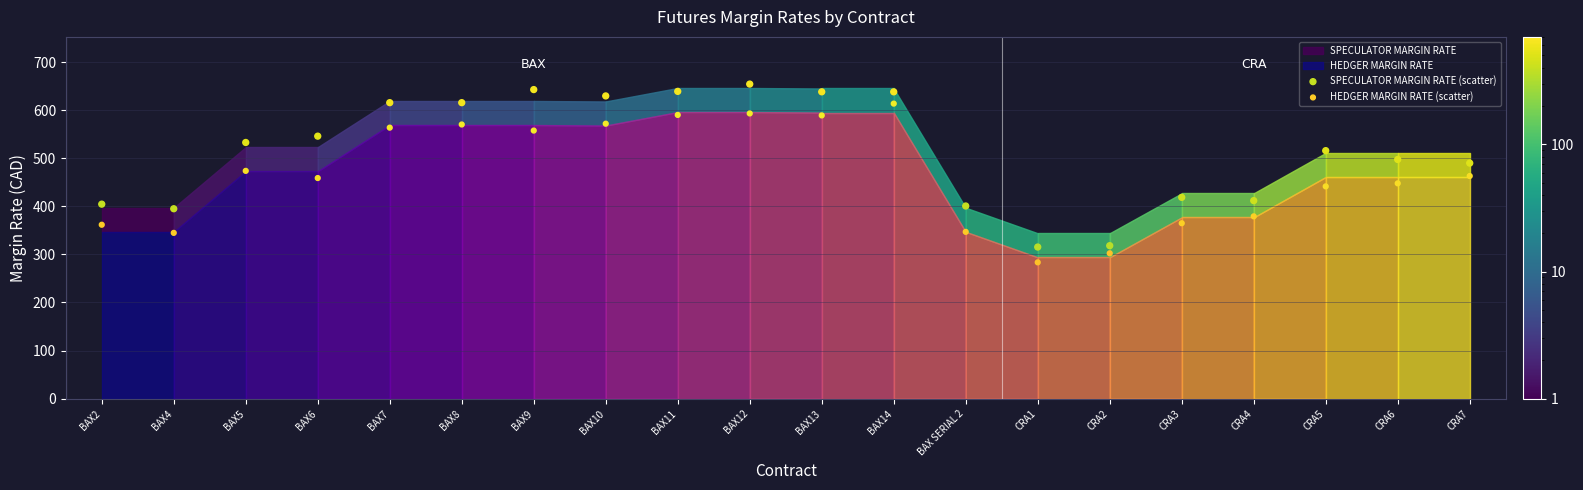

Across all data points, what is the range of Y values (max minus min)?

370.7